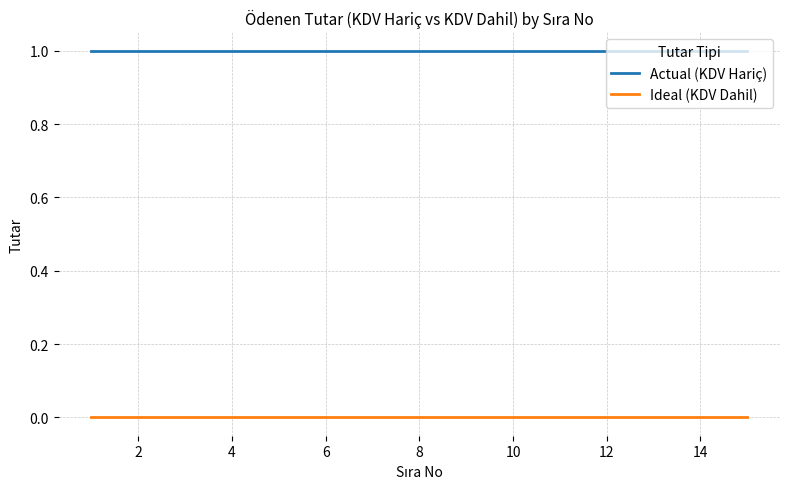

At how many categories does at least one series exceed 0?

15